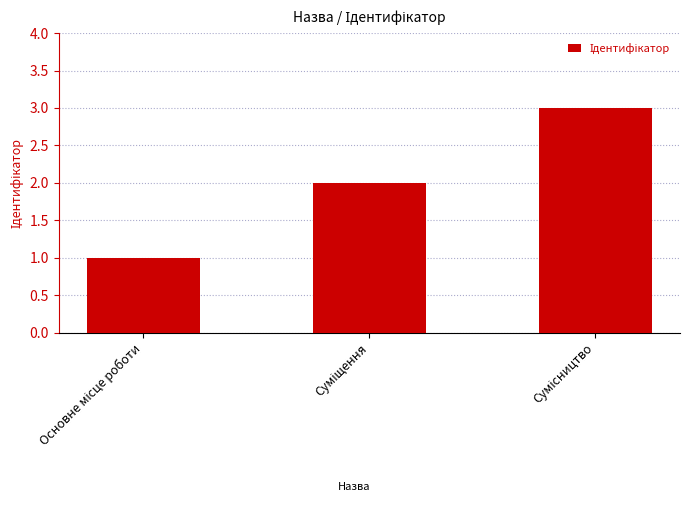

How many data points are less than 2?

1